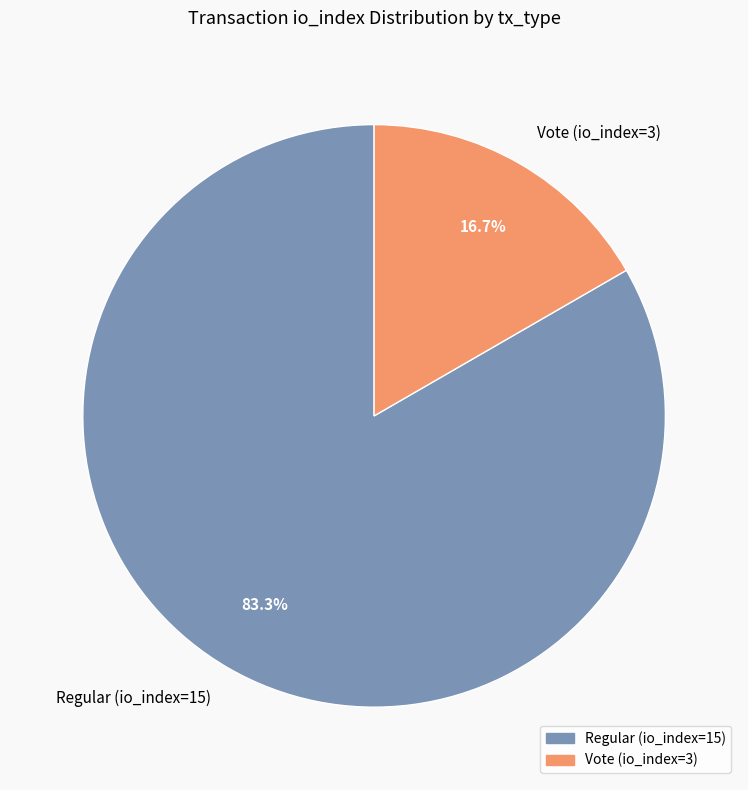

Rank the categories by value from lowest to highest.

Vote (io_index=3), Regular (io_index=15)